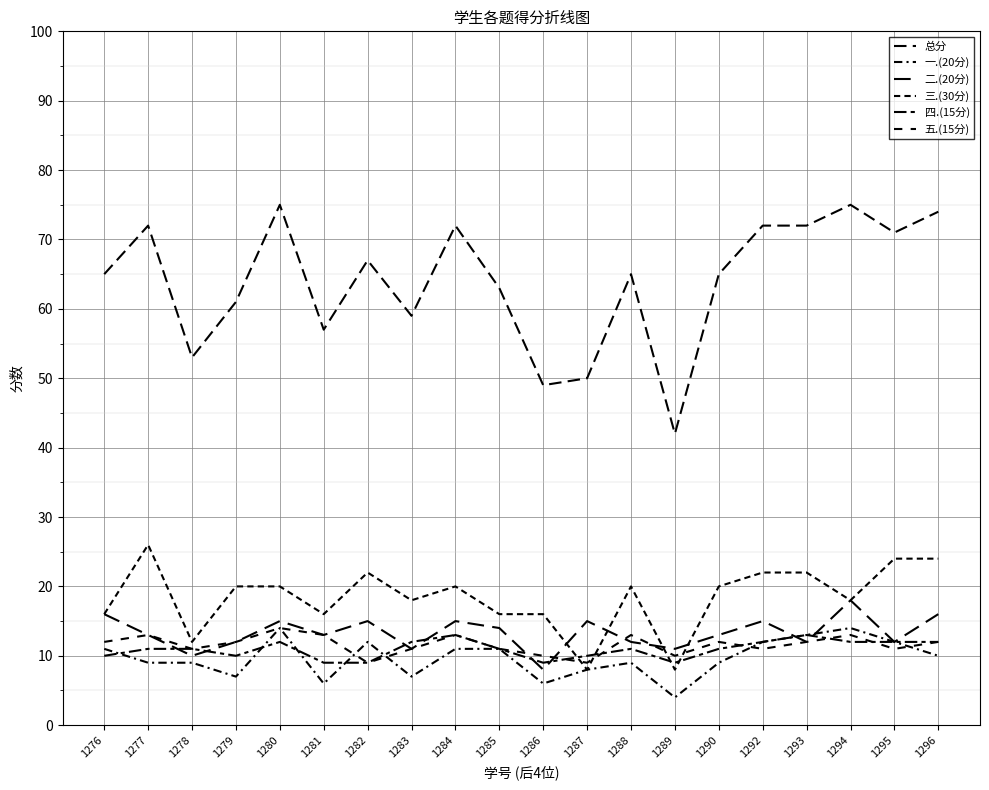

The 四.(15分) series shows 11 at 1277. True or false?

True